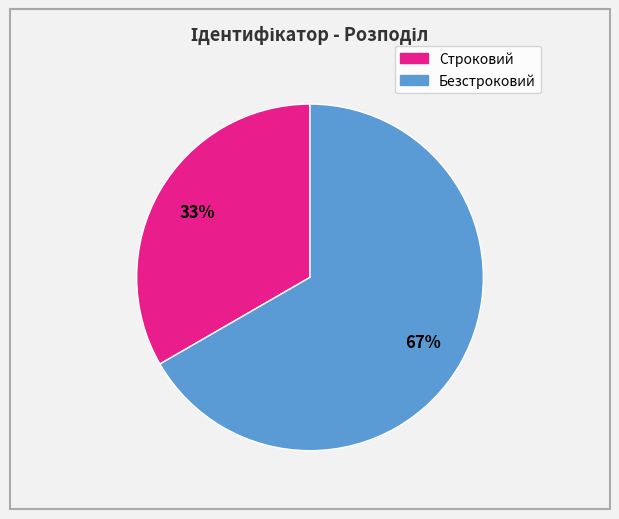

To the nearest percent, what portion does Строковий represent?

33%